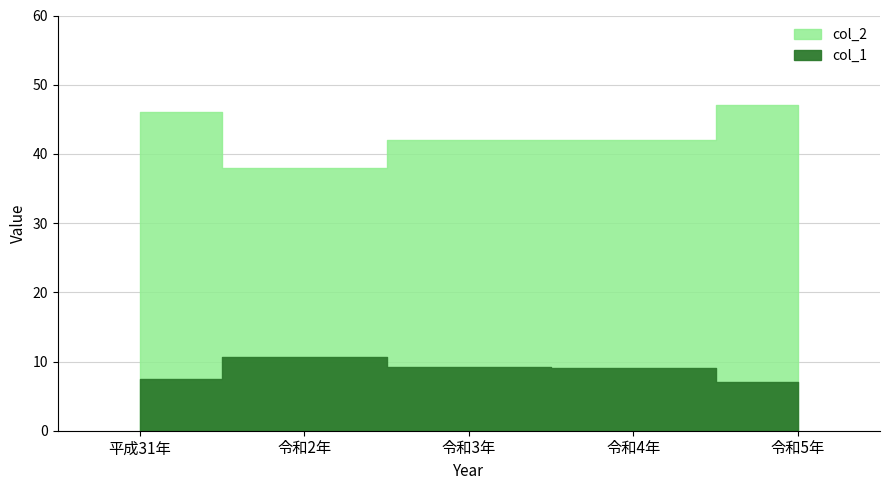

What is the value of the col_2 point at the 4th from the left?

42.0